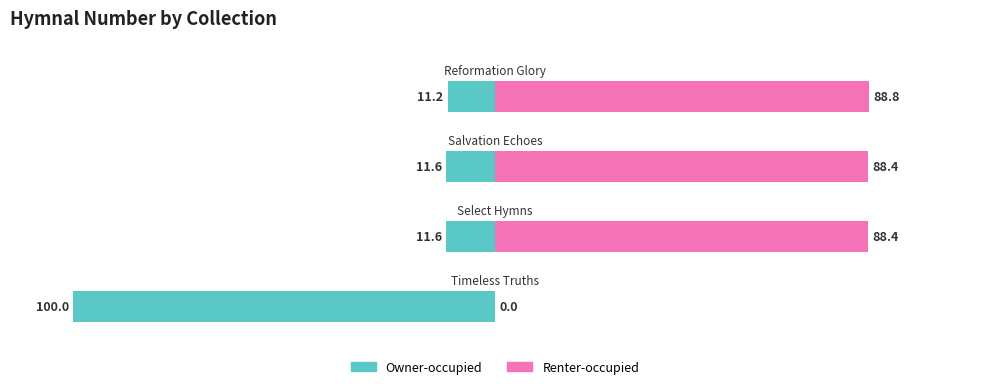

Between 2 and 3, which series saw the biggest shift?

Owner-occupied